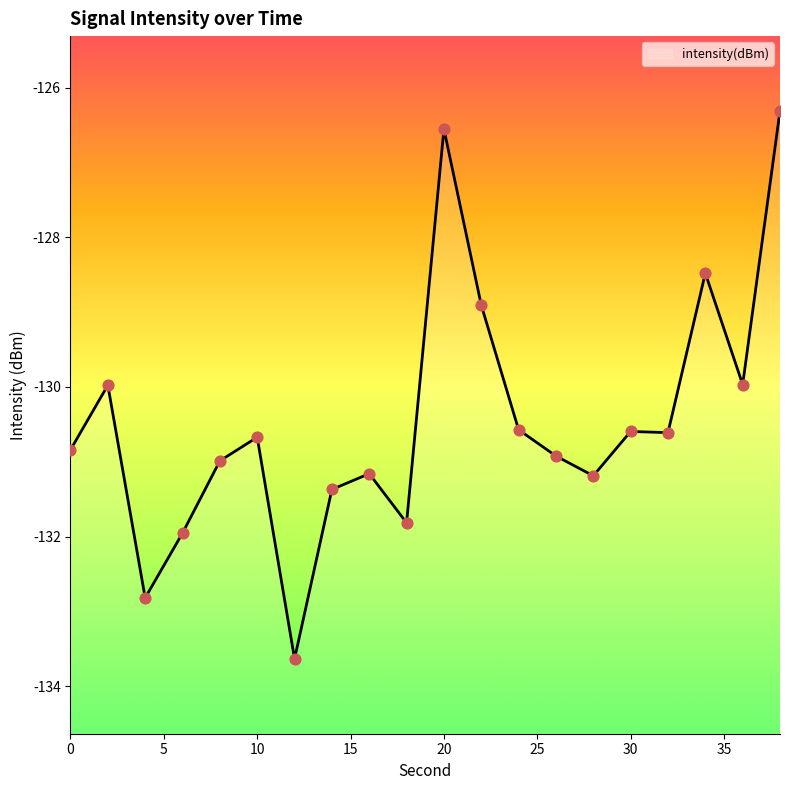

What is the change in value from 34 to 38?

+2.2